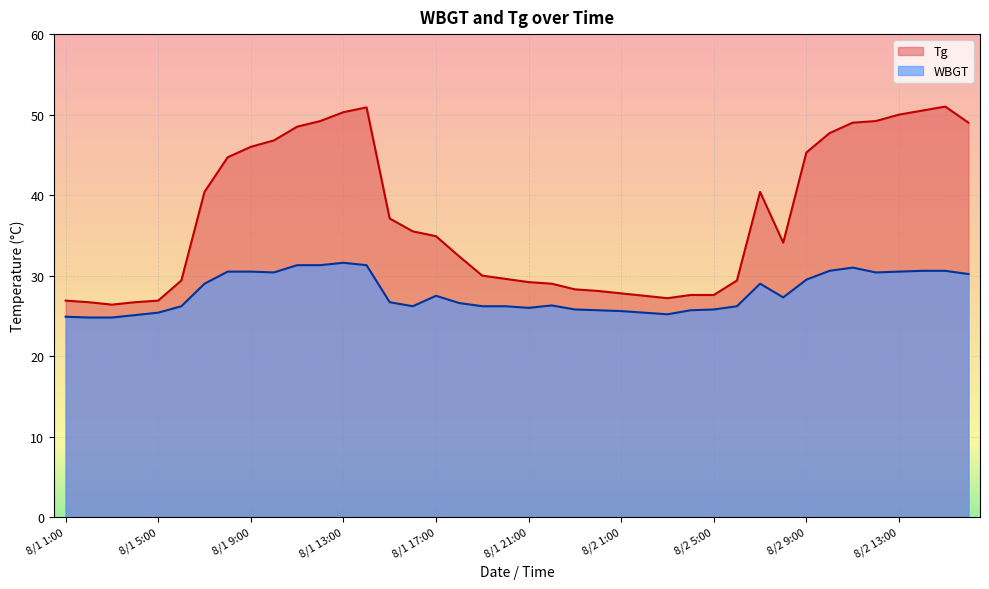

The WBGT series shows 19.5 at 8/2 16:00. True or false?

False